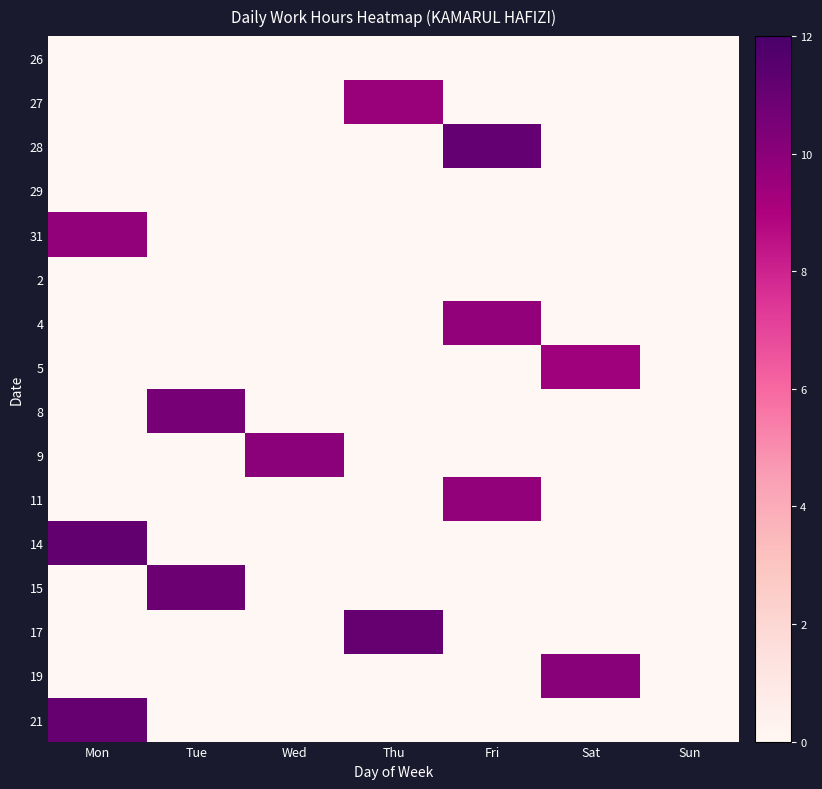

What is the total value across all series at Thu?

20.7